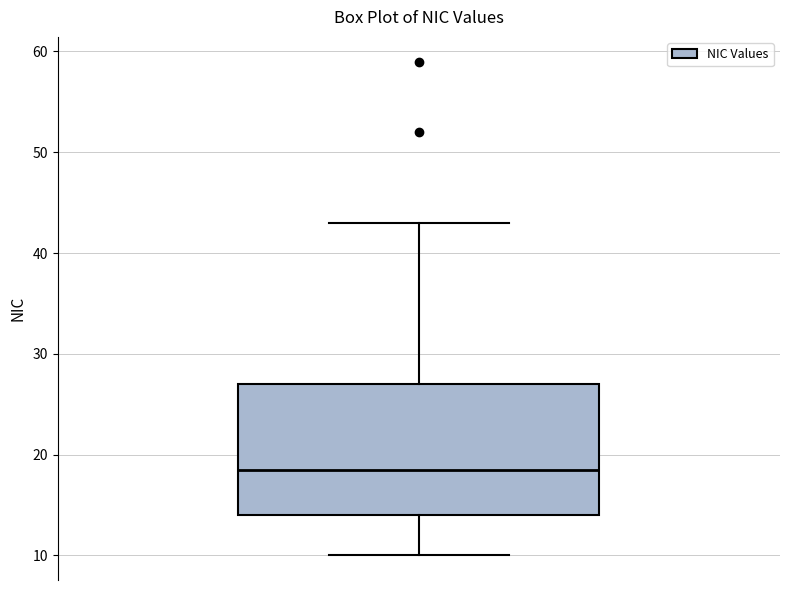

Where does the median line of the box sit on the y-axis? The values are not printed on the chart, so give them approximately, as read against the axis.

19